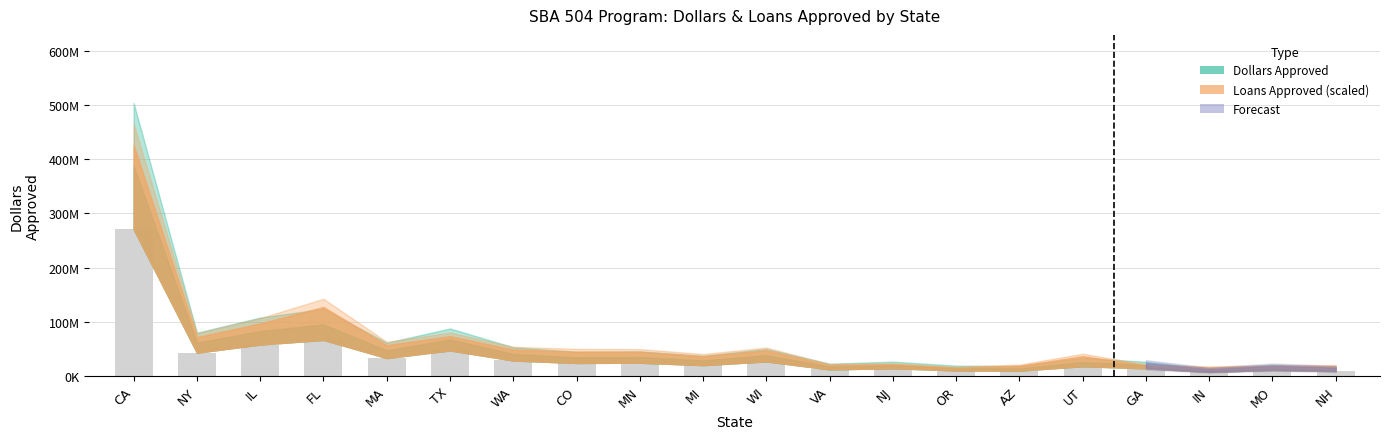

What is the label of the 9th bar from the left?

MN